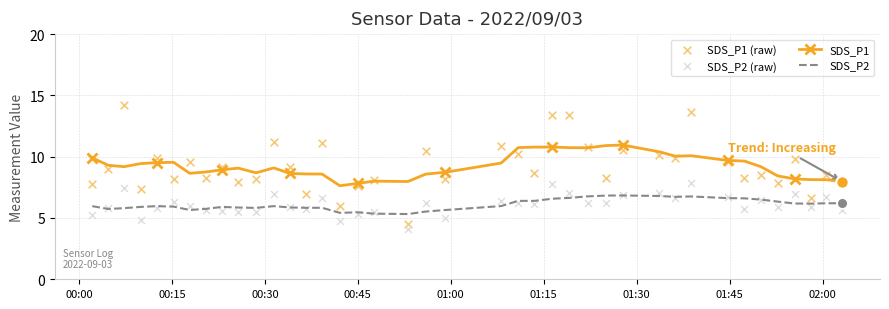

True or false: SDS_P2 and SDS_P1 cross at least once.

False